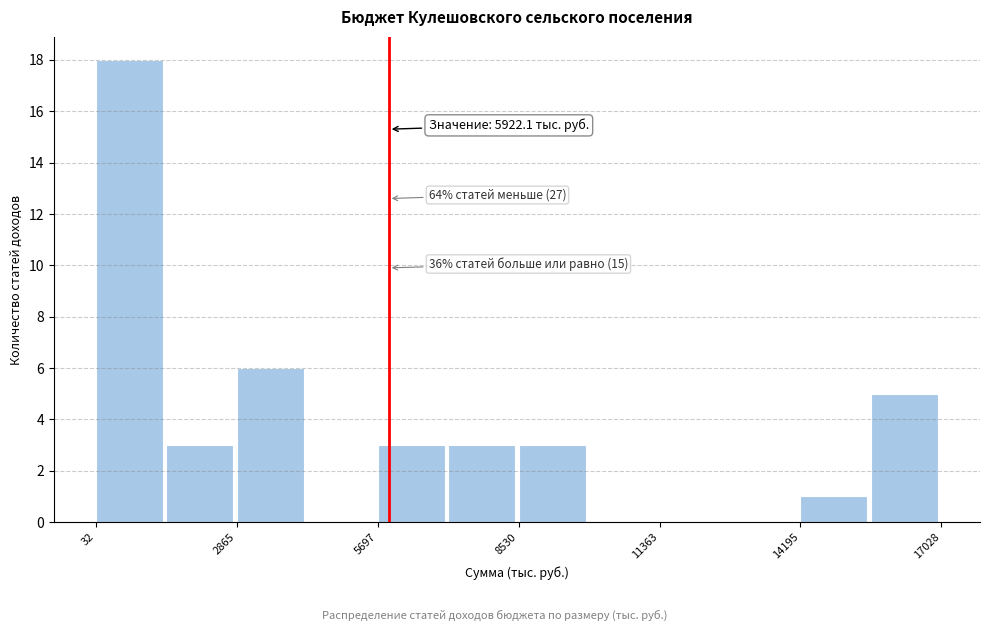

Read against the x-axis, roughly where is the centre of the tallest bar?

500